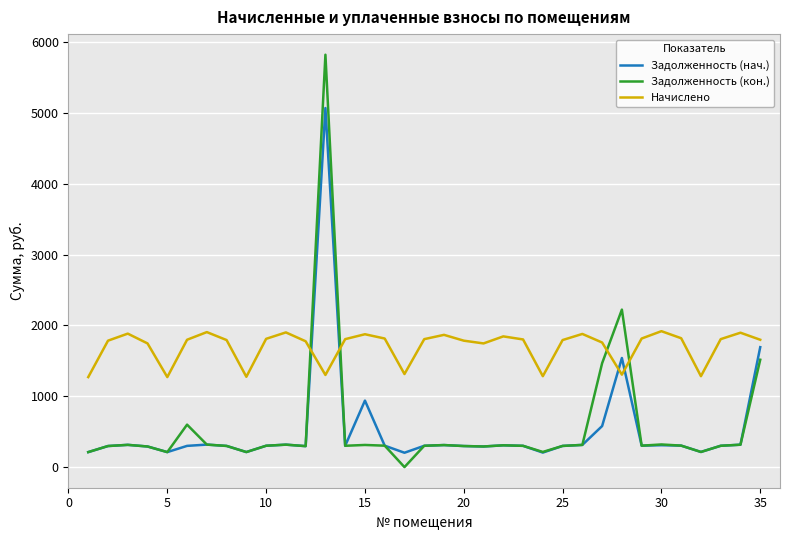

Which series has the largest total across all categories?

Начислено